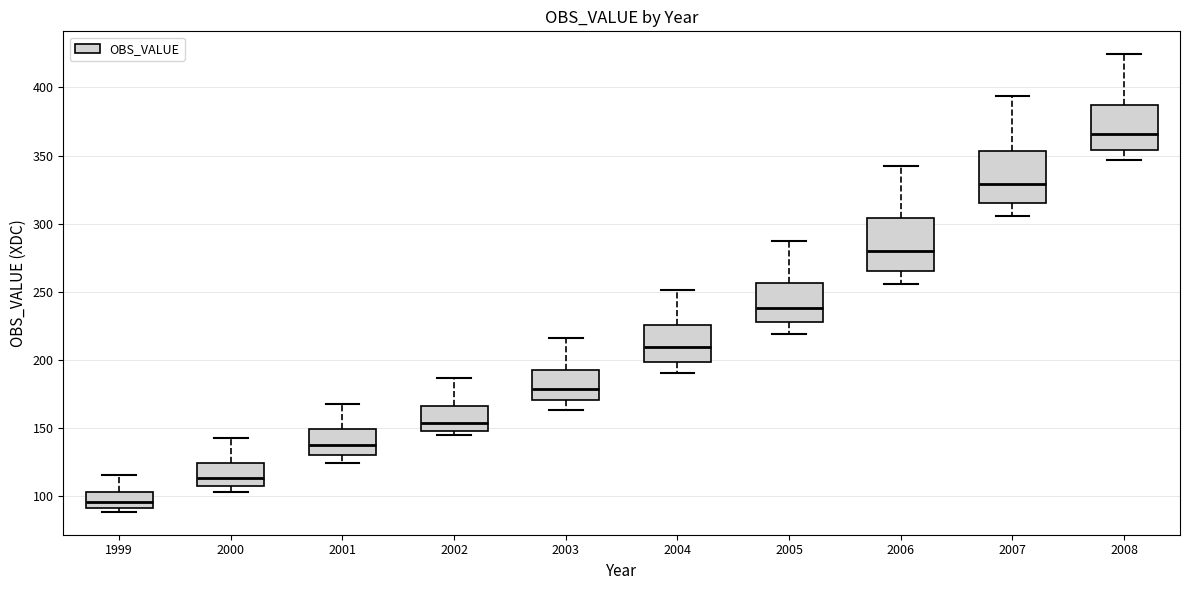

Where does the upper whisker of the box at x = 2000 end on the y-axis? The values are not printed on the chart, so give them approximately, as read against the axis.

145